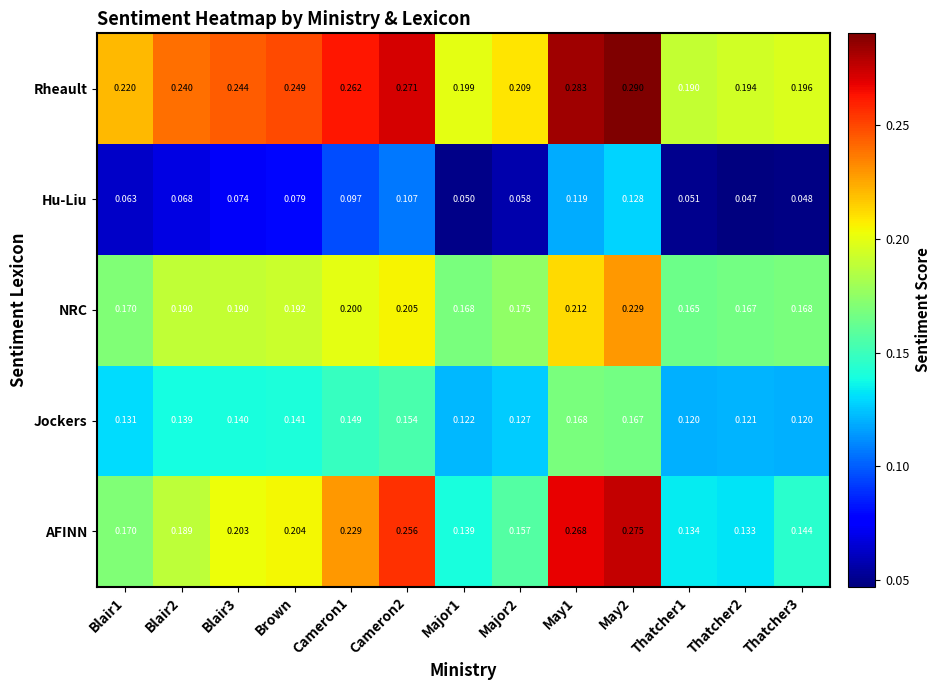

Which series has the widest spread of values?

AFINN